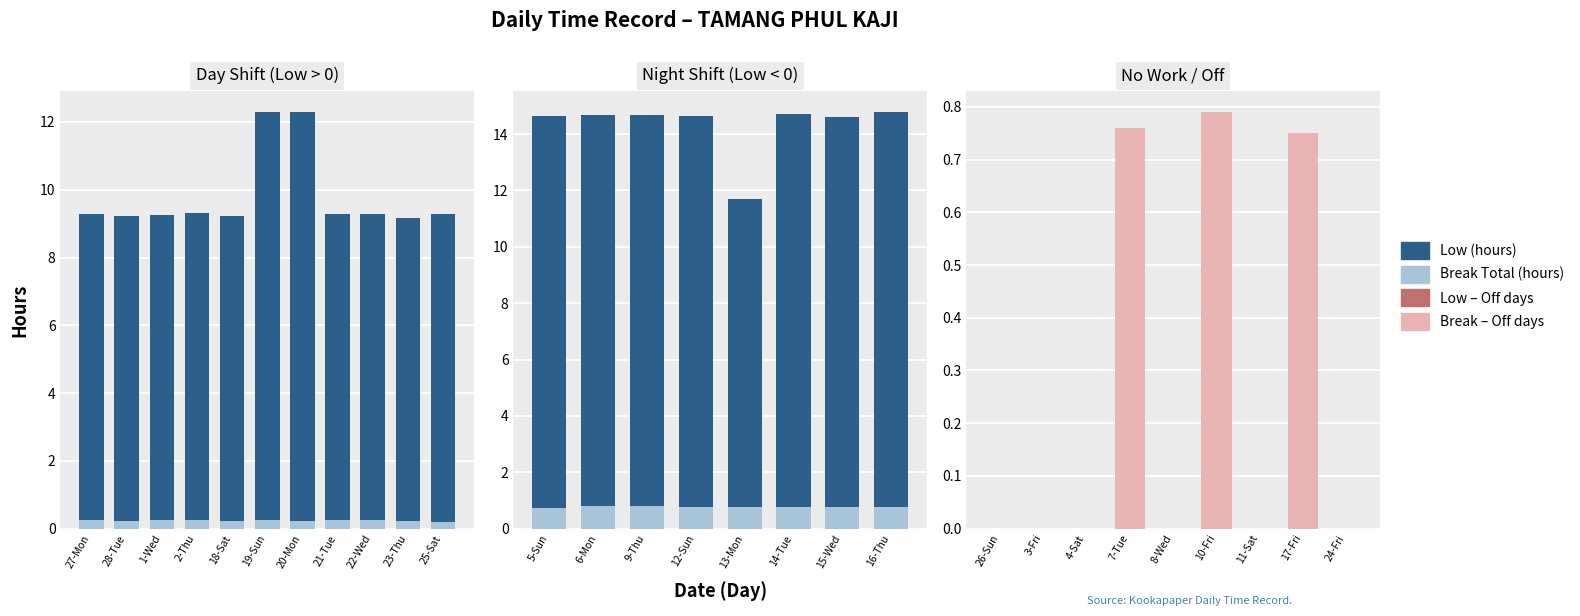

At how many categories does at least one series exceed 0?

3